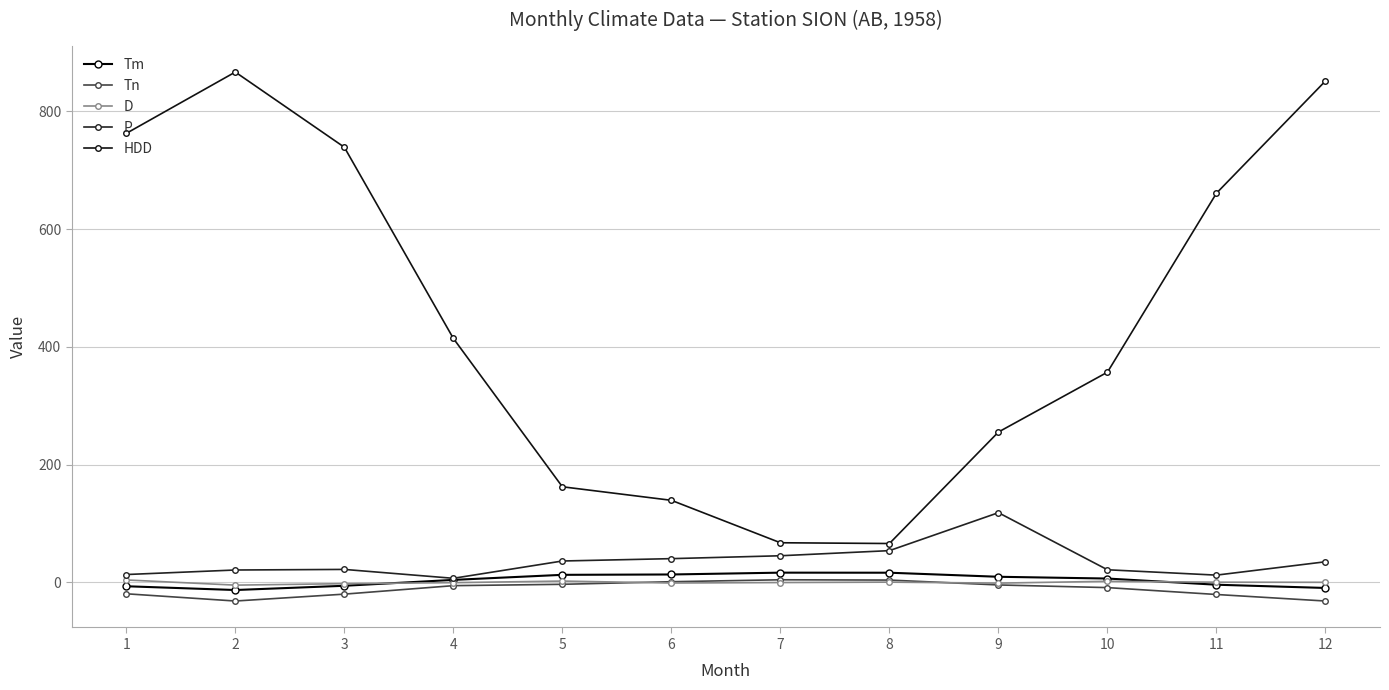

Reading left to right, extract all data points from this chart.

Tm: -6.6	-13.0	-5.8	4.2	12.8	13.4	16.5	16.4	9.5	6.5	-4.0	-9.5
Tn: -19.4	-31.7	-20.0	-5.6	-3.3	1.1	4.4	3.9	-4.4	-8.9	-20.6	-31.7
D: 4.1	-4.7	-2.2	-0.5	2.2	-1.1	-0.3	0.4	-1.3	1.8	0.3	0.1
P: 13.3	21.0	22.0	6.9	36.3	40.3	45.2	53.9	118.4	21.4	12.3	35.0
HDD: 762.8	867.0	739.3	414.5	162.4	139.4	67.3	66.0	255.4	357.1	661.2	851.9